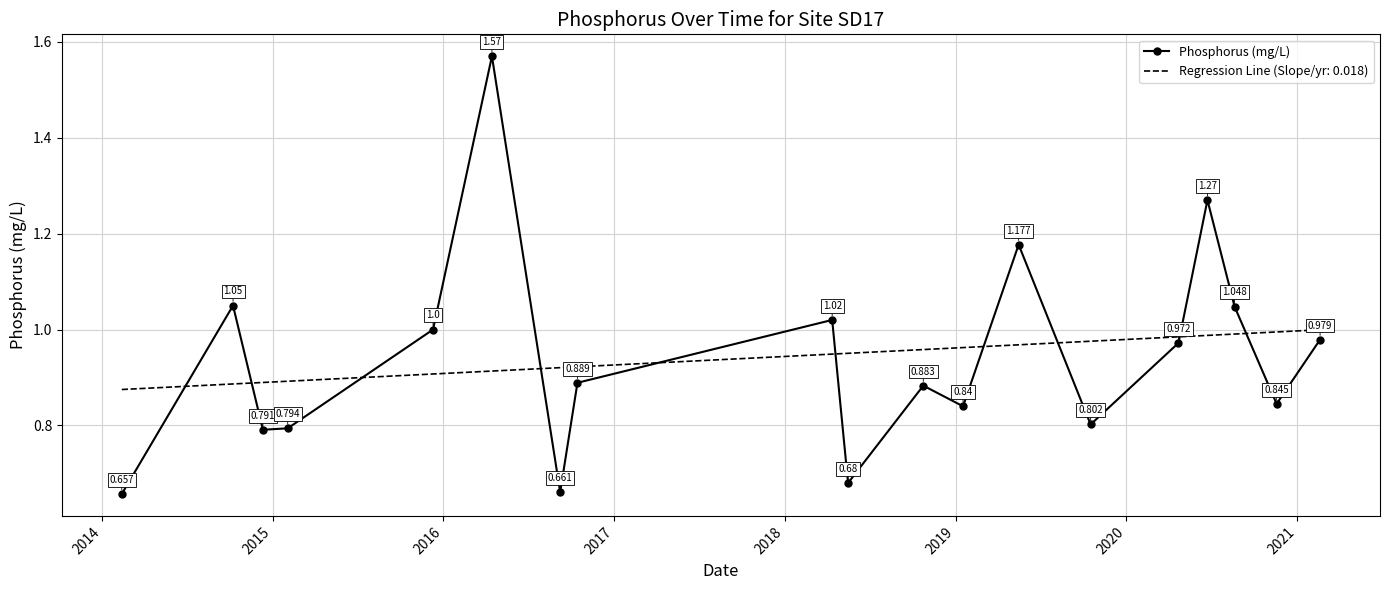

Which series has the widest spread of values?

Phosphorus (mg/L)